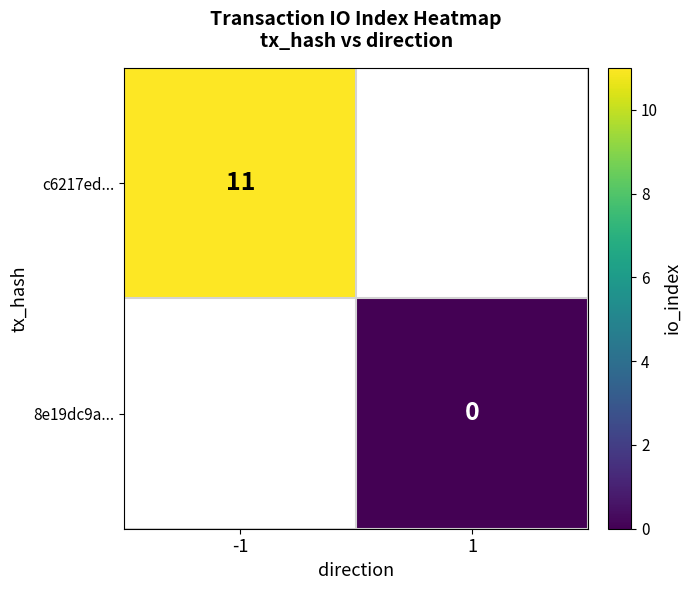

The value of c6217ed... at -1 is 11. True or false?

True